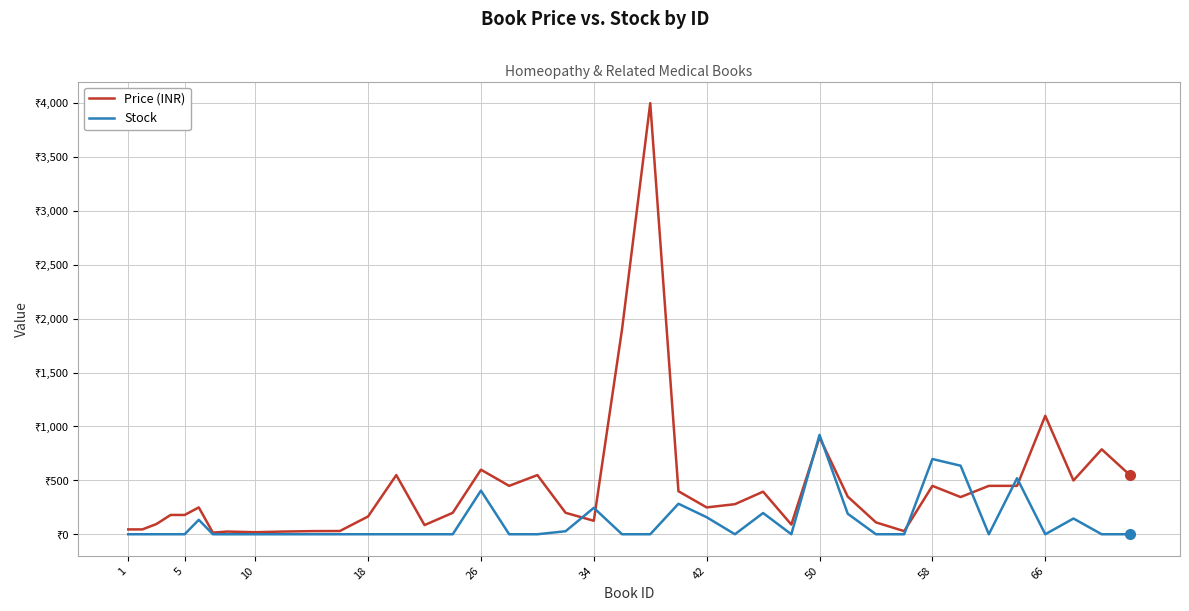

Which series has the largest total across all categories?

Price (INR)